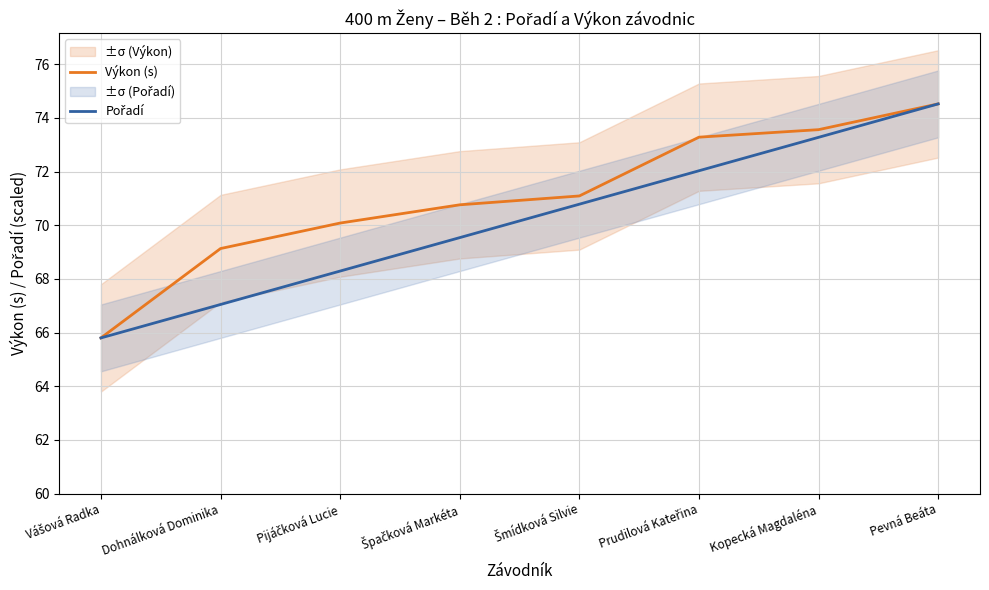

How many lines are shown in the chart?

2